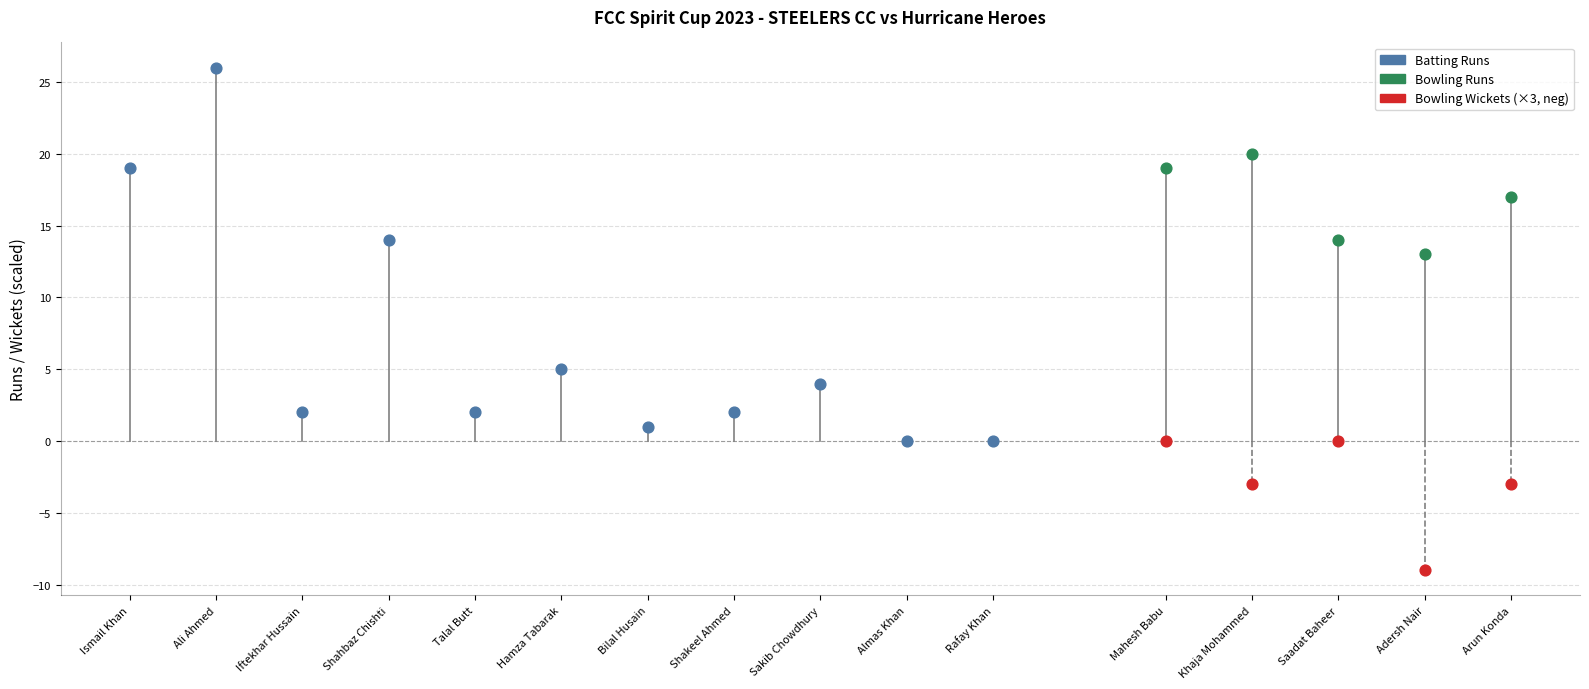

What is the ratio of the value at Bilal Husain to the value at Shakeel Ahmed?

0.5